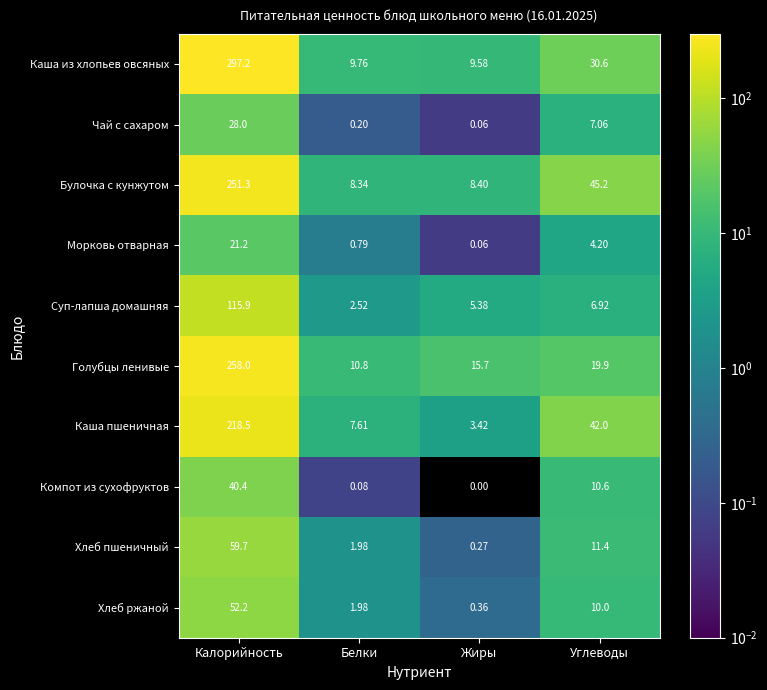

List the labels in order of Голубцы ленивые value, largest first.

Калорийность, Углеводы, Жиры, Белки